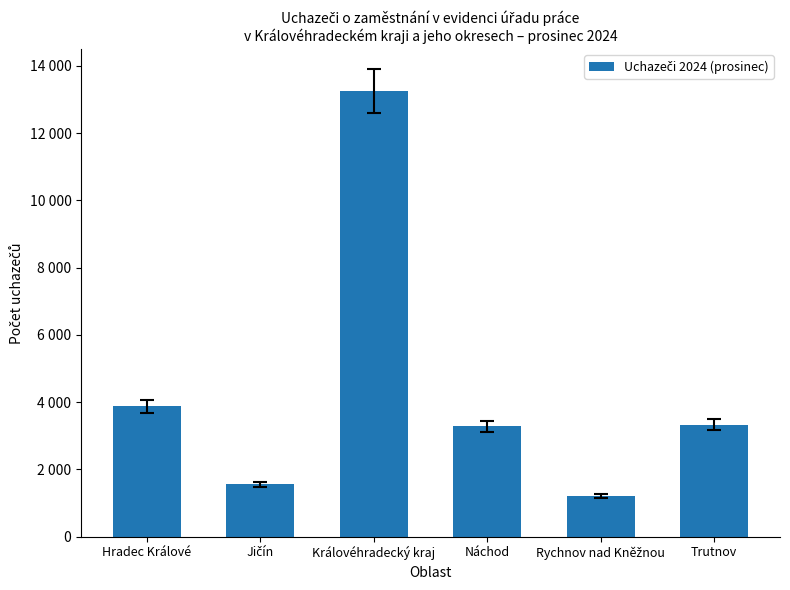

What is the ratio of the value at Hradec Králové to the value at Náchod?

1.2